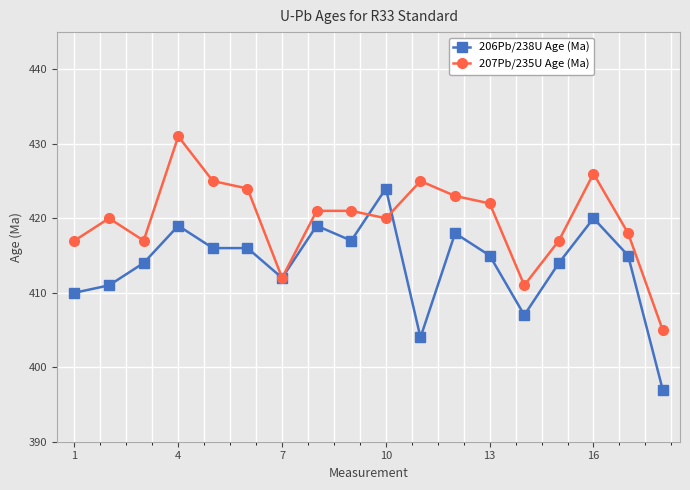

What is the value of the 206Pb/238U Age (Ma) point at the 9th from the left?

417